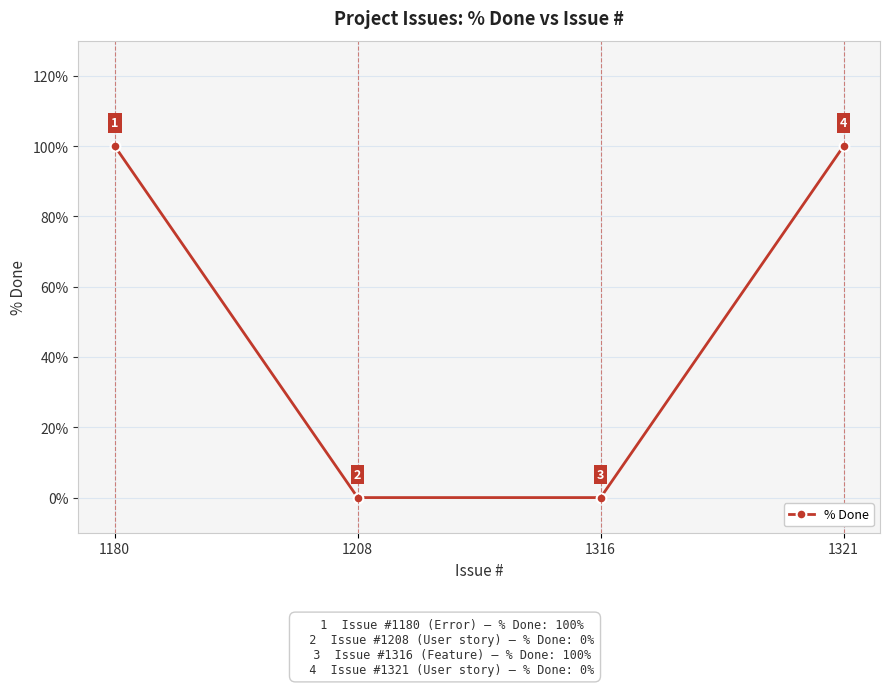

What is the sum of all values?

200